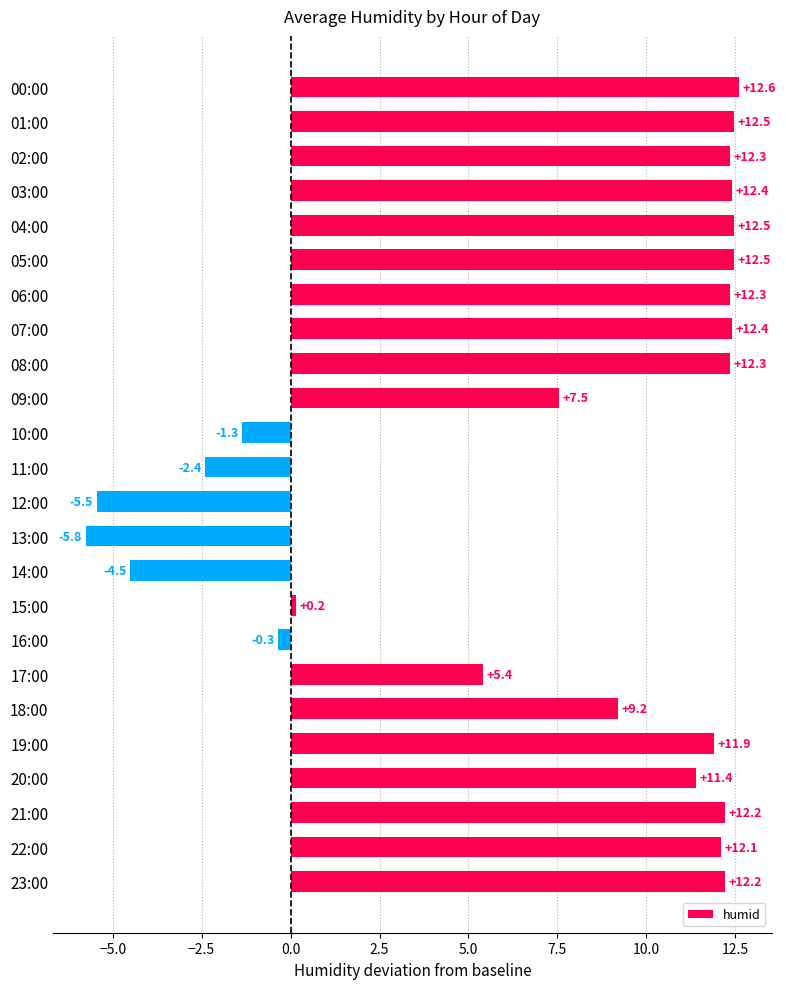

Where is the data nearest to the value 3?

17:00